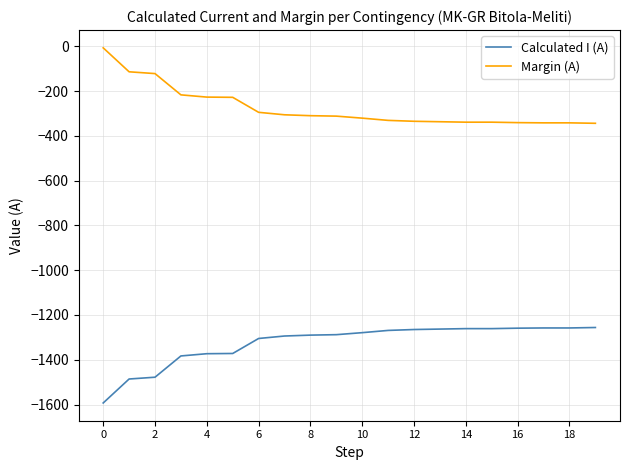

True or false: Calculated I (A) and Margin (A) intersect in this chart.

False